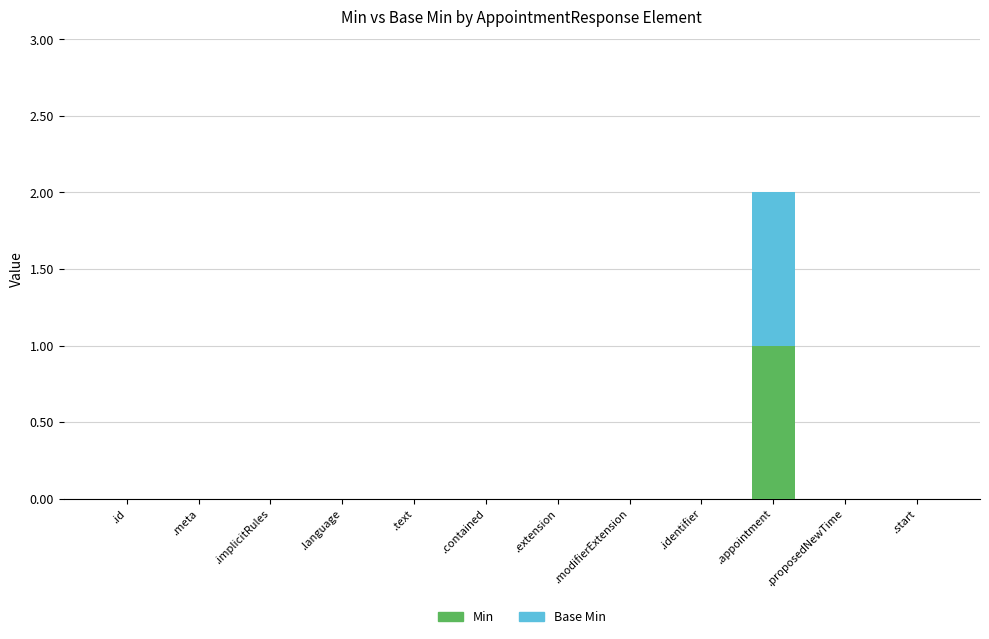

At which category is the sum across all series the highest?

.appointment